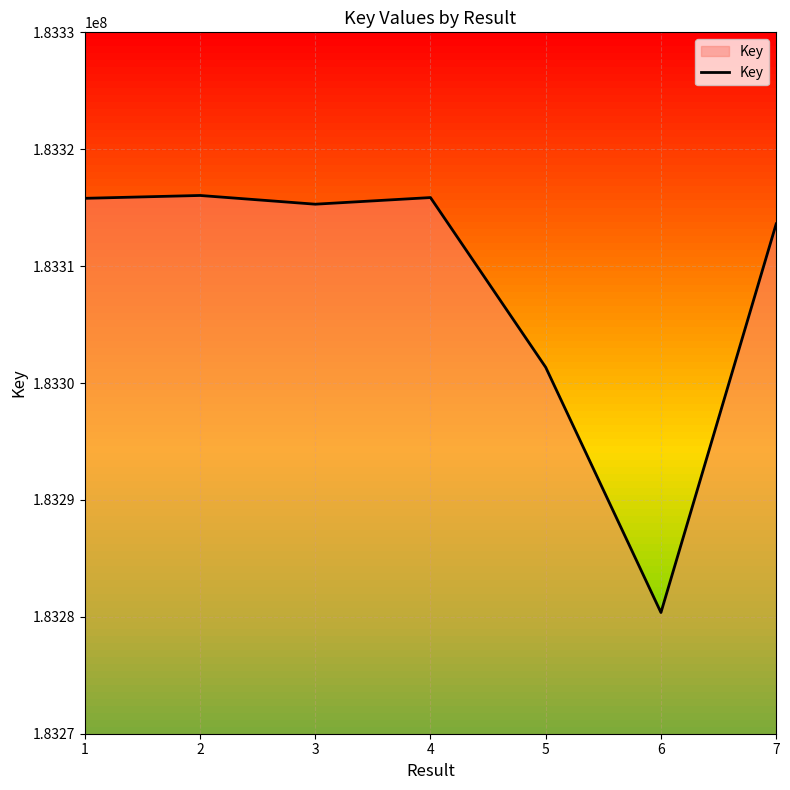

What is the sum of the values at 3 and 7?

366628913